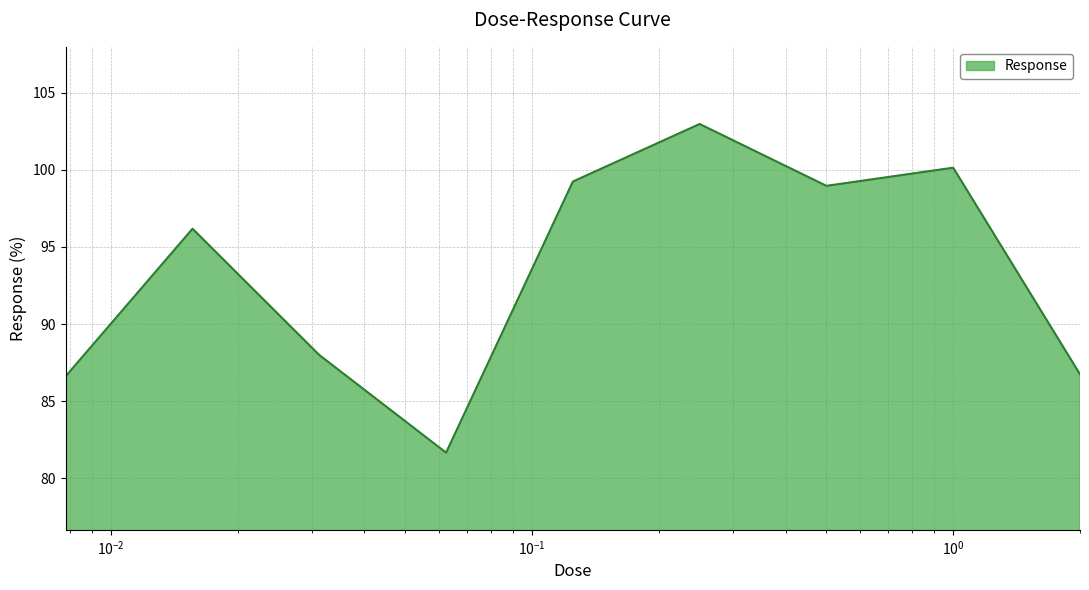

What is the smallest value displayed?

81.7